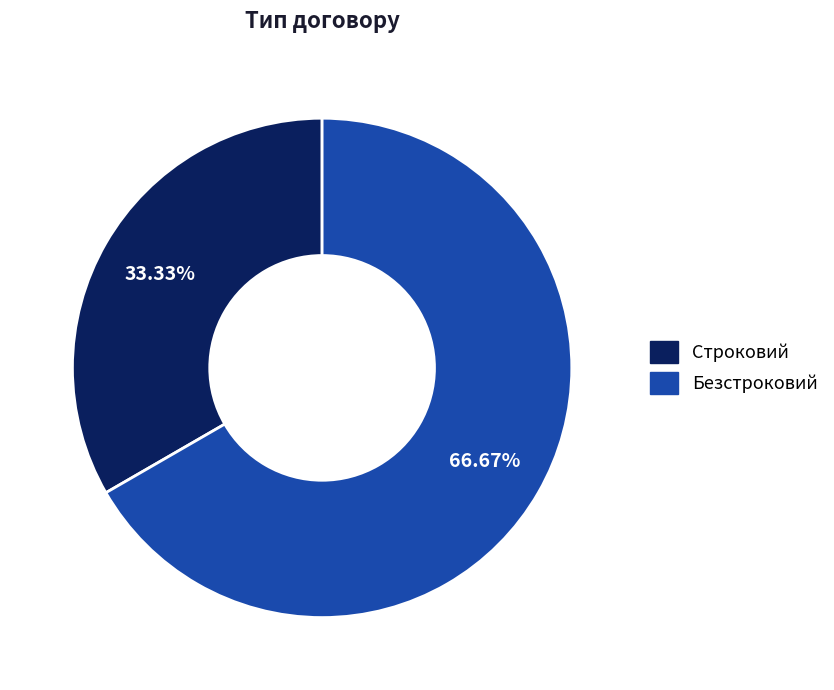

What is the largest slice in the pie chart?

Безстроковий